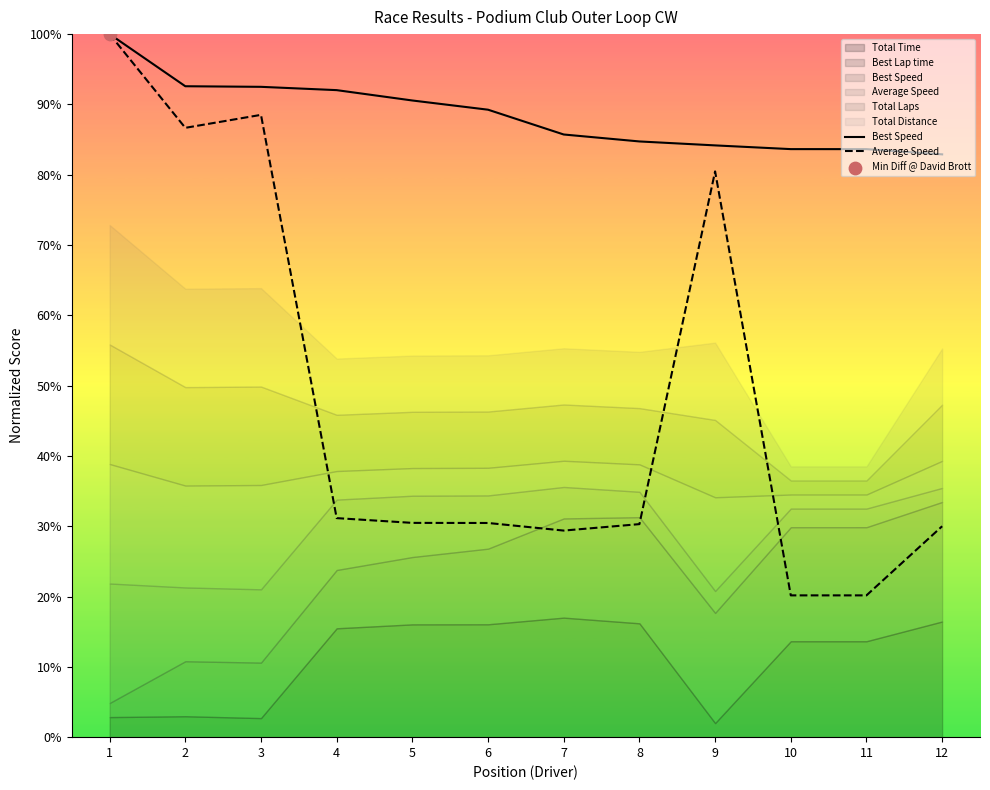

At which category is the sum across all series the highest?

1